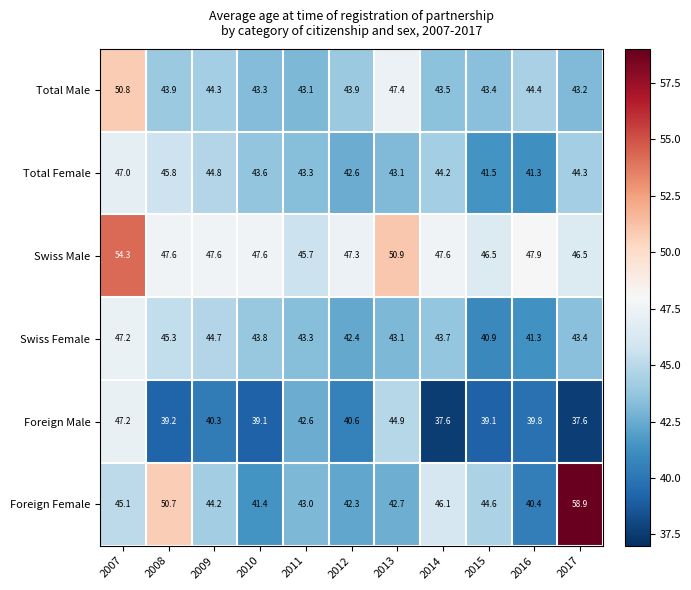

What is the approximate value of Foreign Male at 2011?

42.6